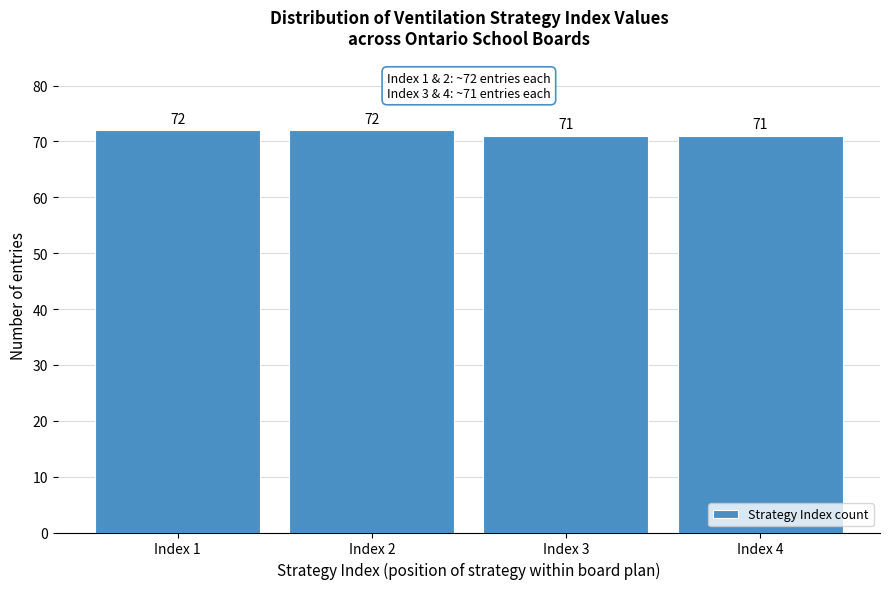

Reading left to right, transcribe all the data shown in this chart.

Index 1=72	Index 2=72	Index 3=71	Index 4=71